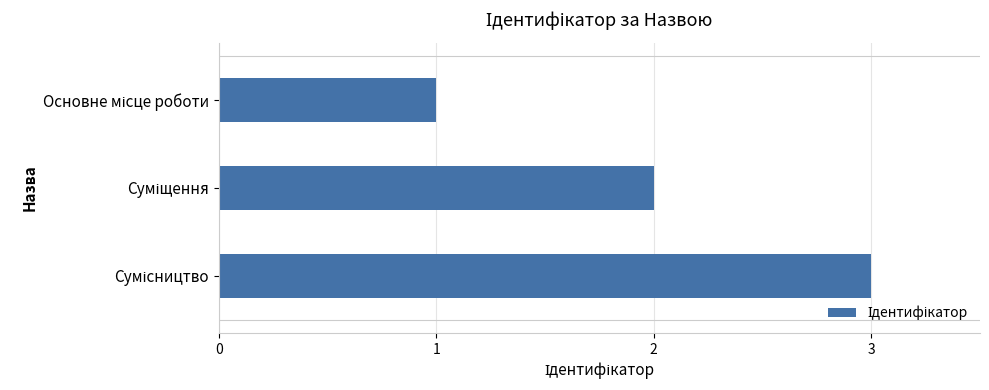

What is the maximum value shown in the chart?

3